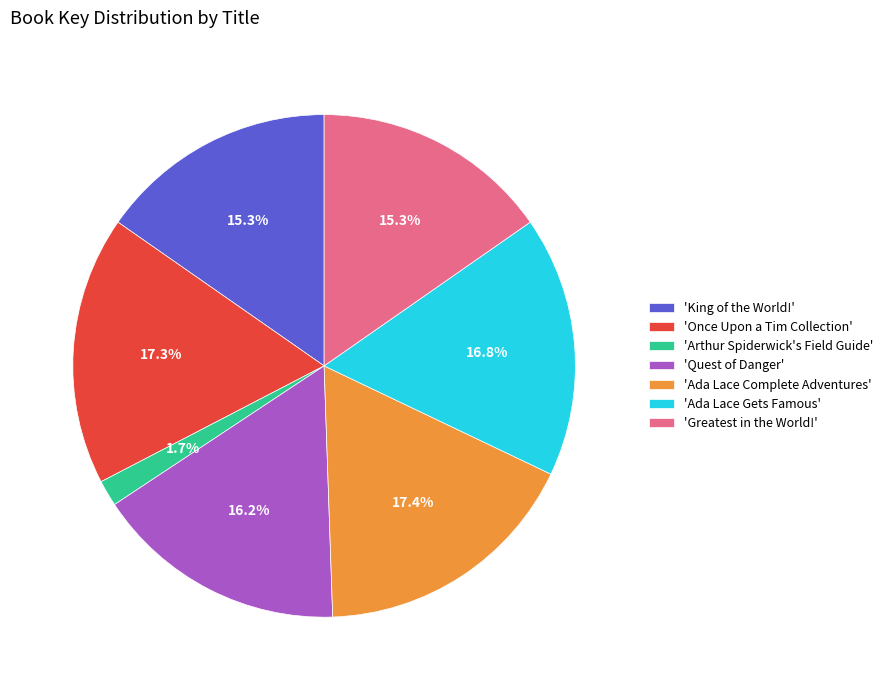

To the nearest percent, what is the average slice percentage?

14%